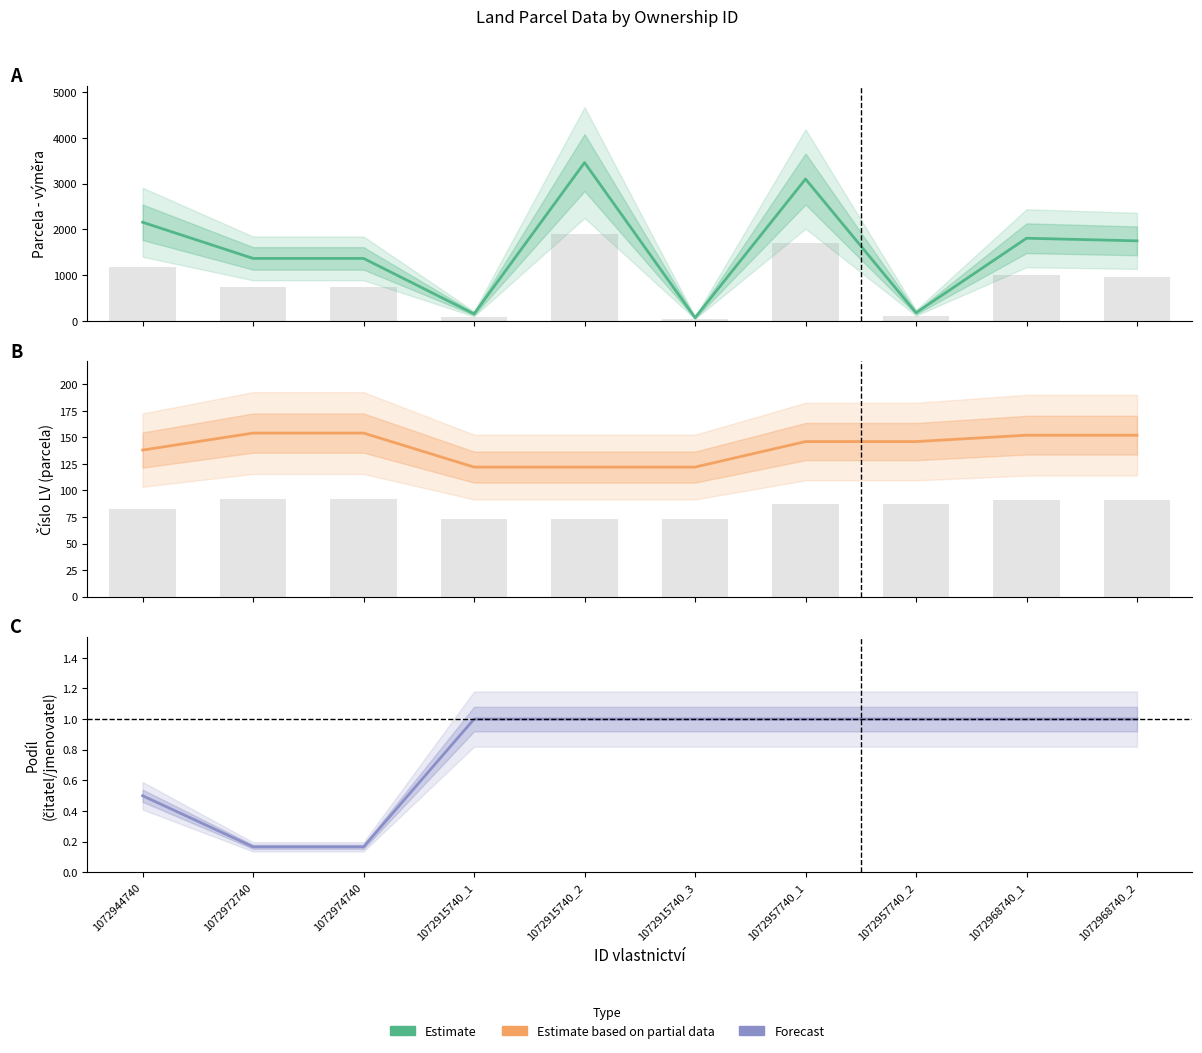

Which series has the largest total across all categories?

Parcela - výměra (Estimate)